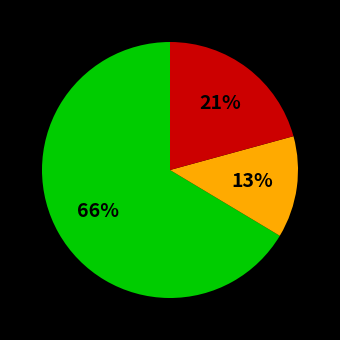

Is there a majority slice in this chart?

Yes